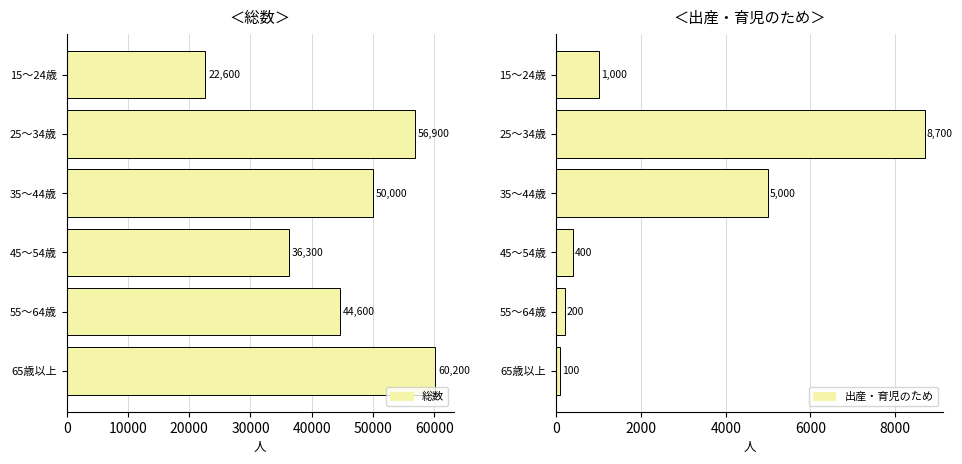

Which series changed the most between 10000 and 50000?

出産・育児のため